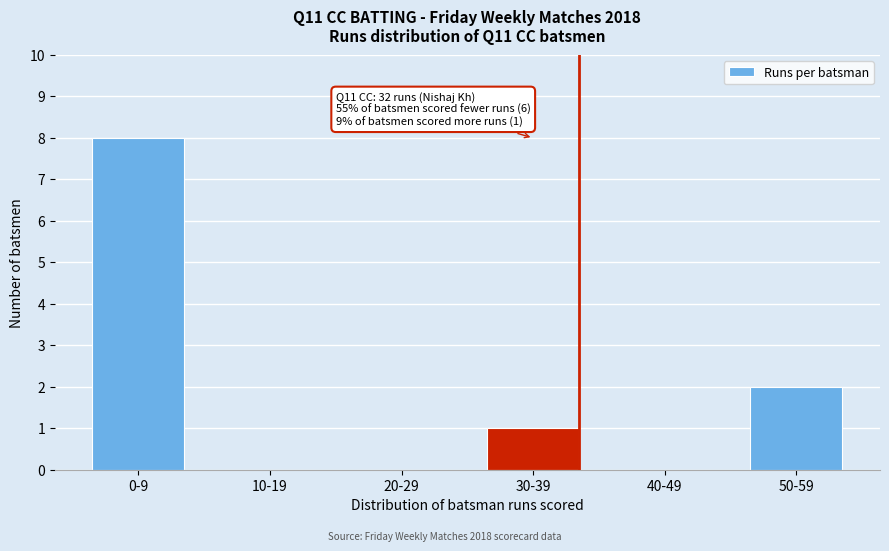

Reading right to left, list all the values displayed in this chart.

50-59=2	40-49=0	30-39=1	20-29=0	10-19=0	0-9=8